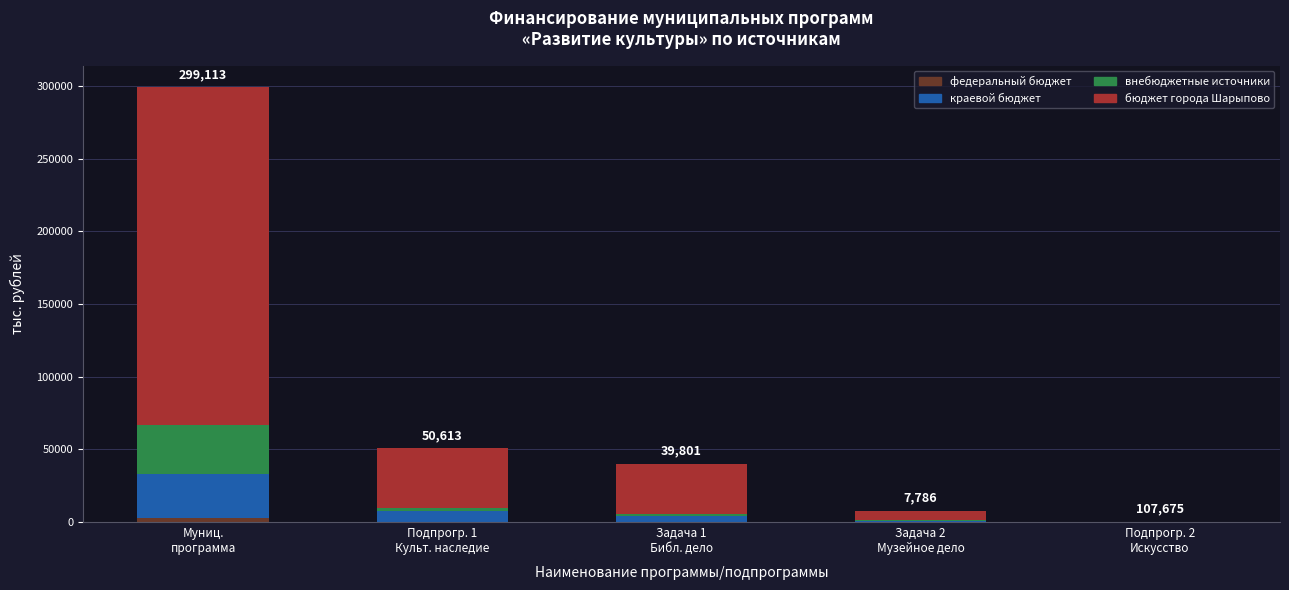

Are the bars horizontal?

No